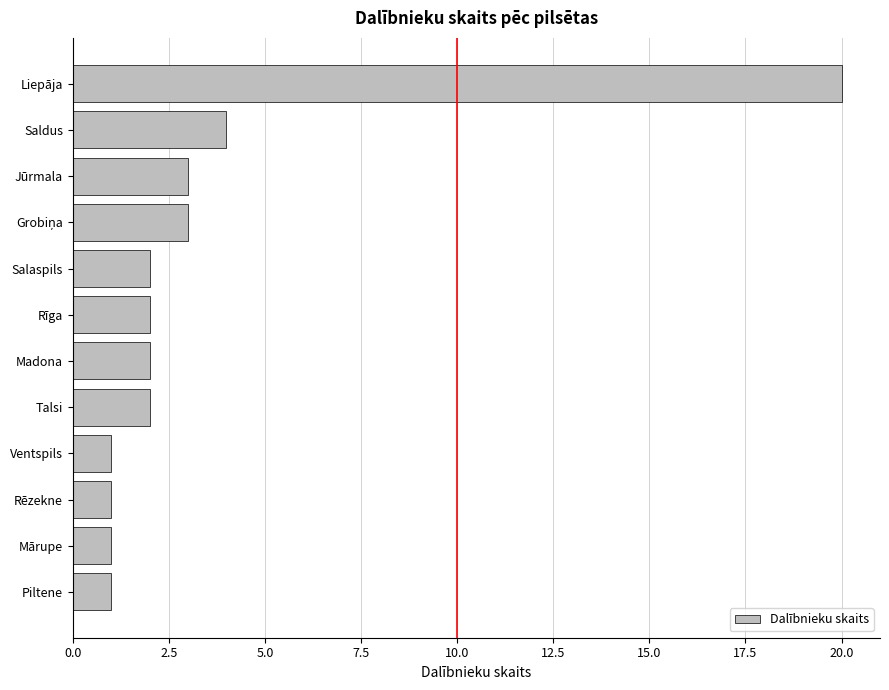

The value at Ventspils is 2. True or false?

False